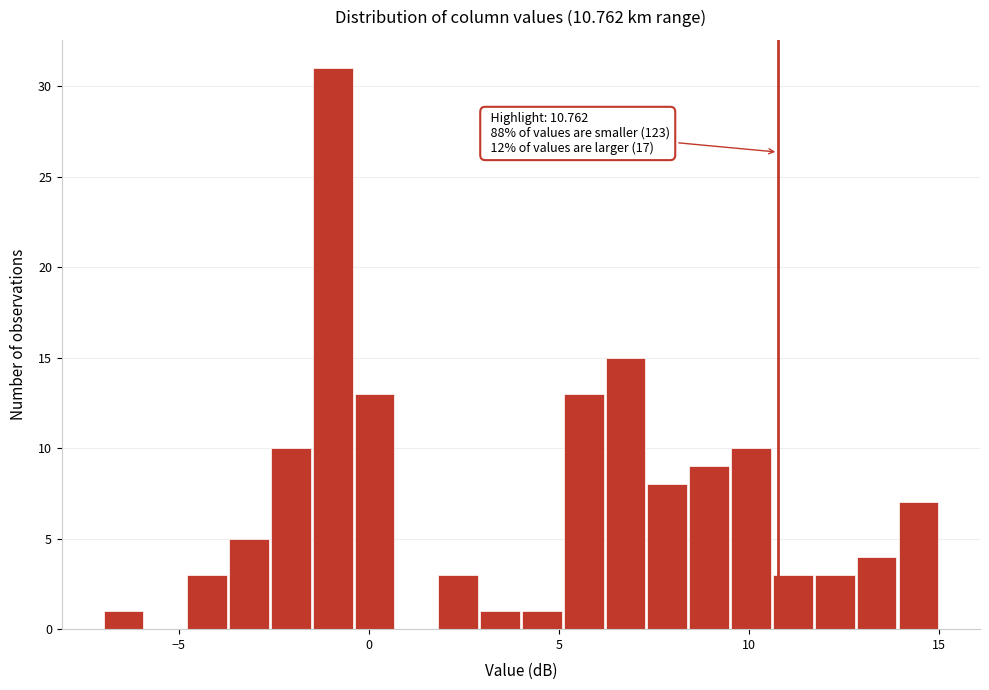

Read against the x-axis, roughly where is the centre of the tallest bar?

-1.0